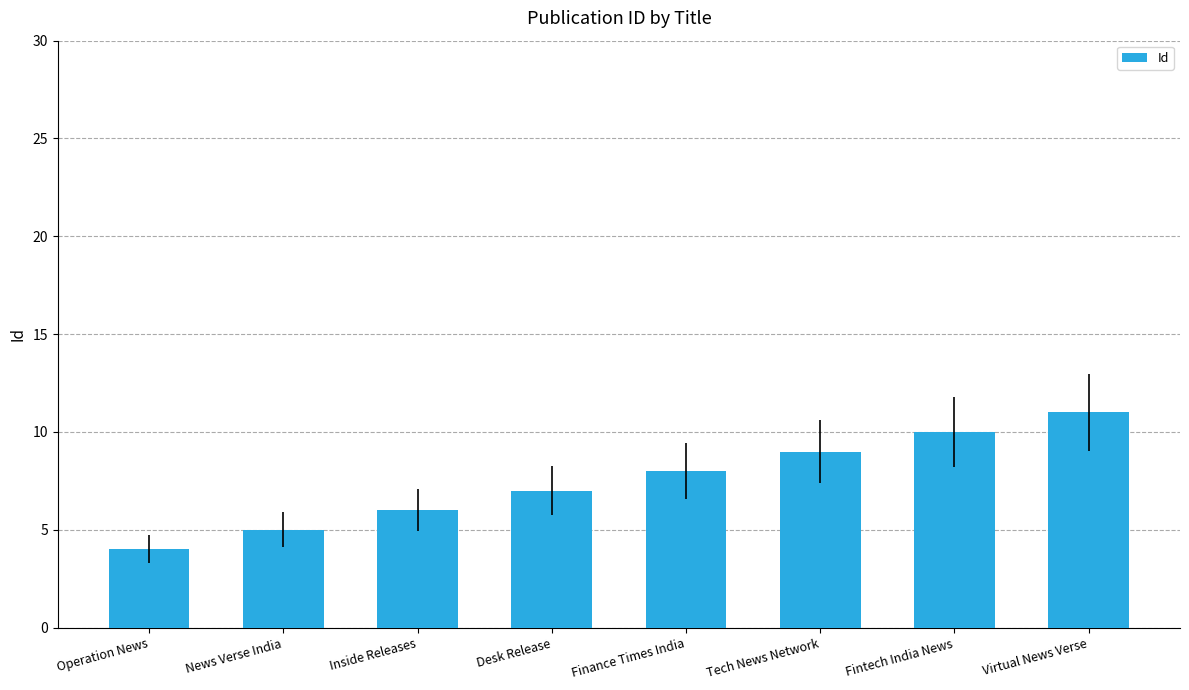

Reading left to right, extract all data points from this chart.

4	5	6	7	8	9	10	11